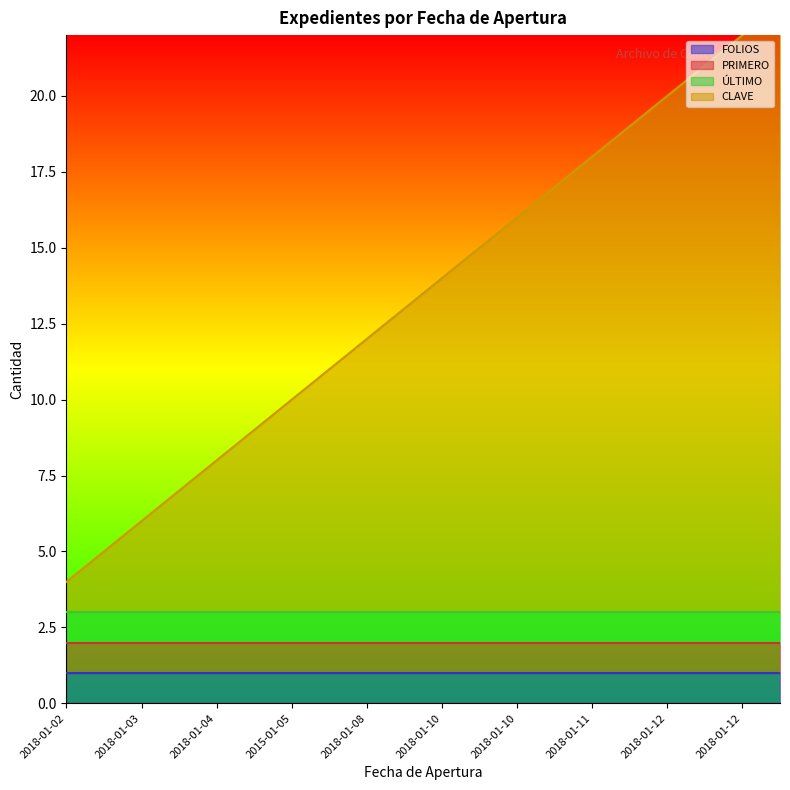

At which category does the chart reach its minimum across all series?

2018-01-02